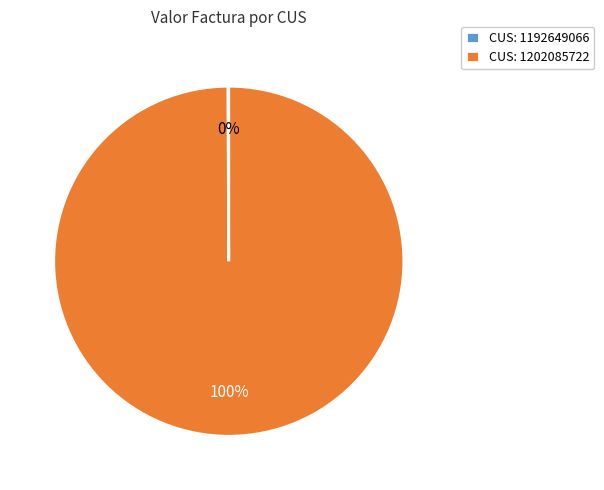

To the nearest percent, what is the average slice percentage?

50%